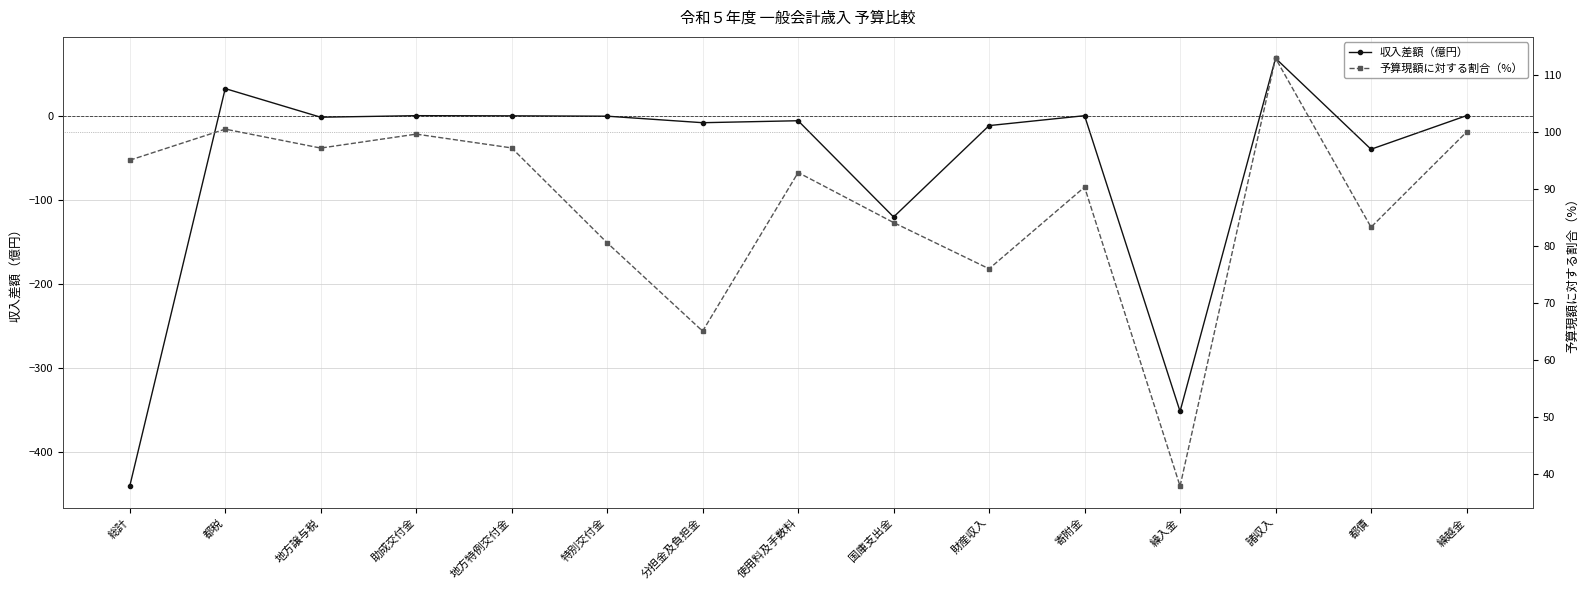

Is it true that 予算現額に対する割合（%） equals 65.1 at 分担金及負担金?

True